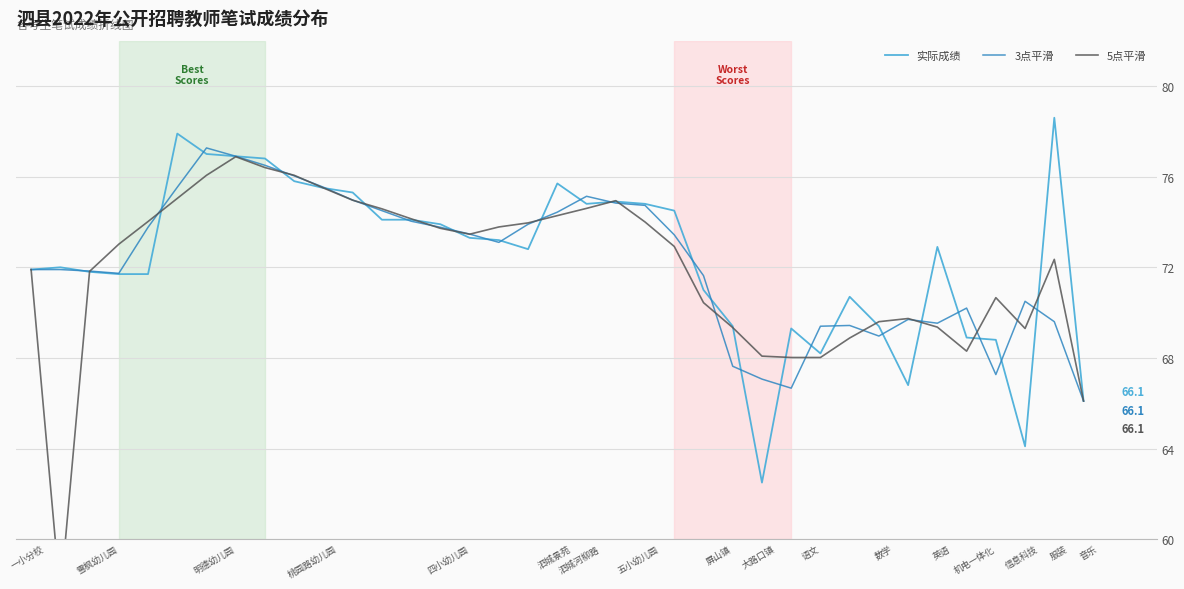

True or false: 实际成绩 has a value of 69.4 at 屏山镇.

True